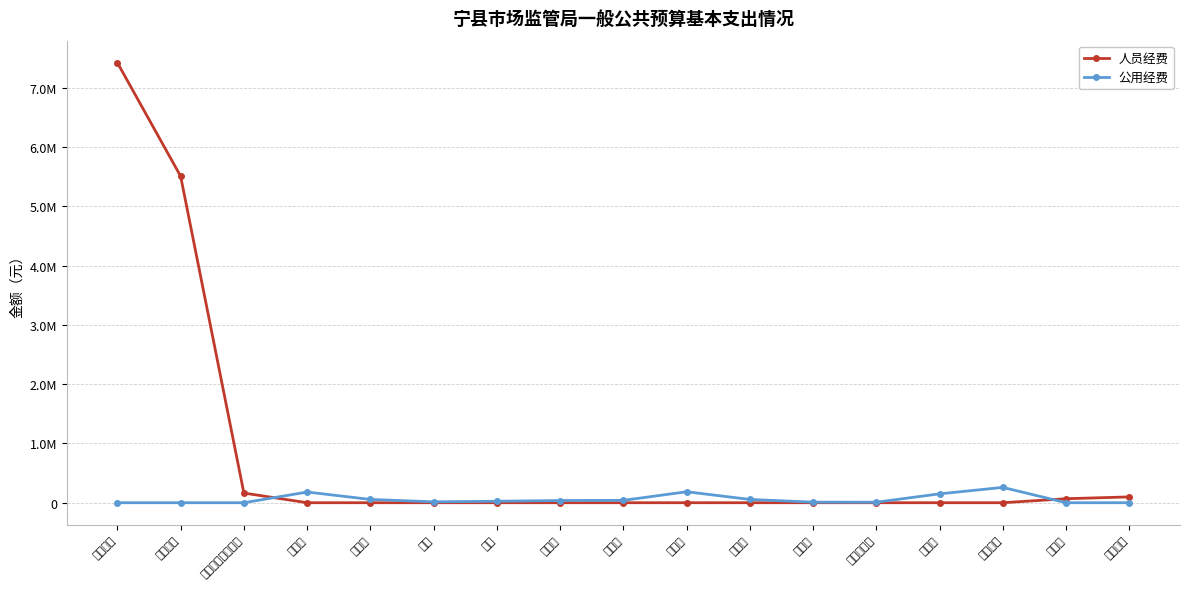

Which series has the widest spread of values?

人员经费